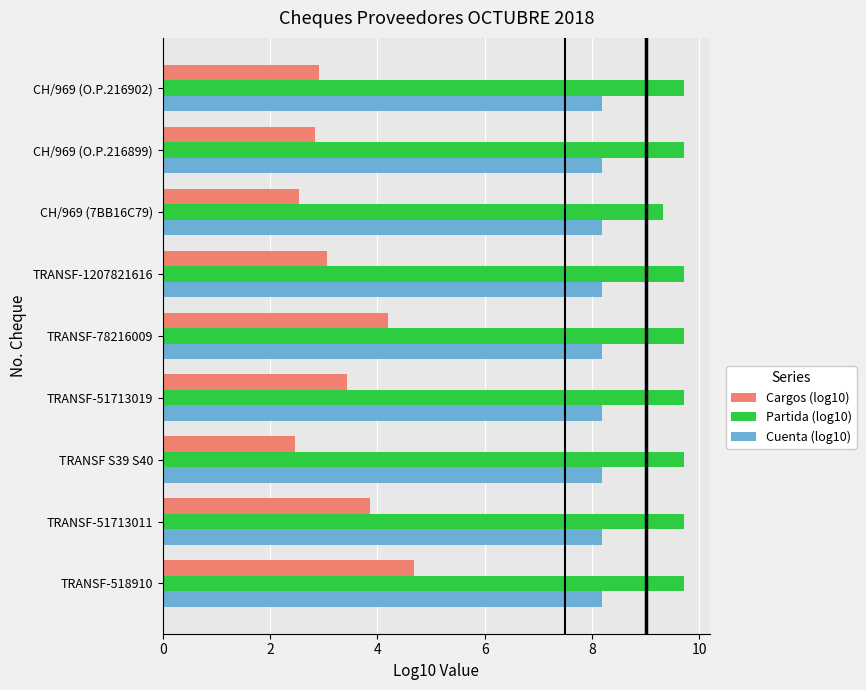

Which series has the widest spread of values?

Cargos (log10)